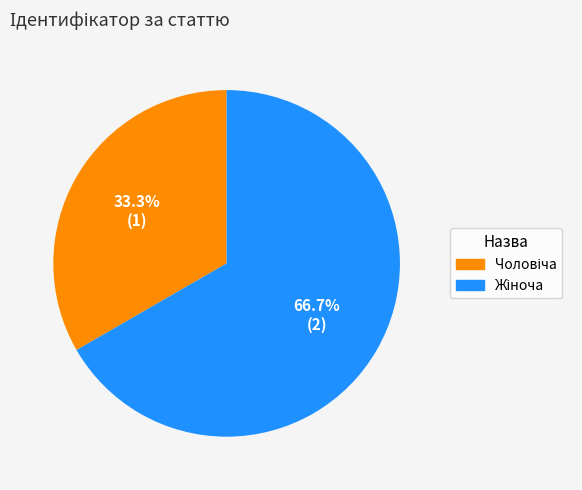

Does any single category account for the majority?

Yes